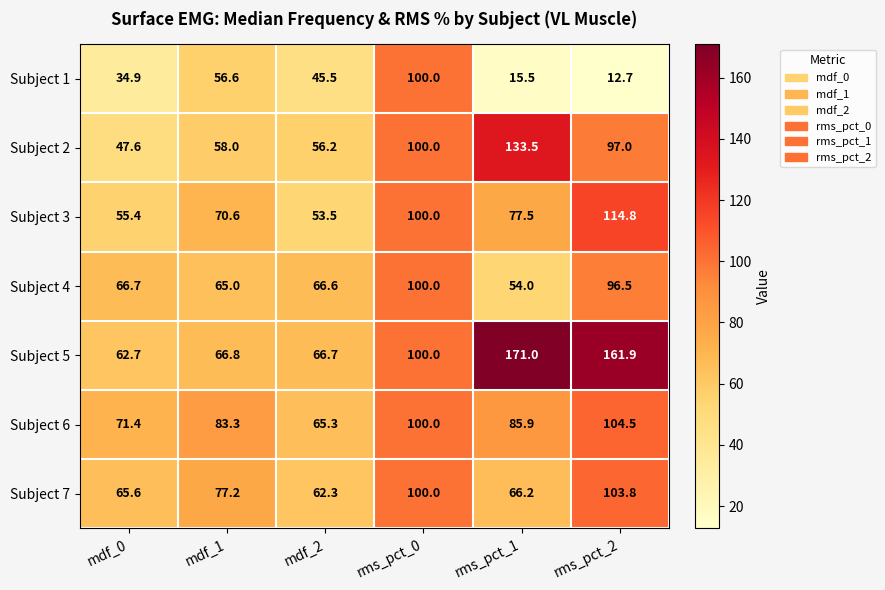

True or false: Subject 7 has a value of 77.2 at mdf_1.

True